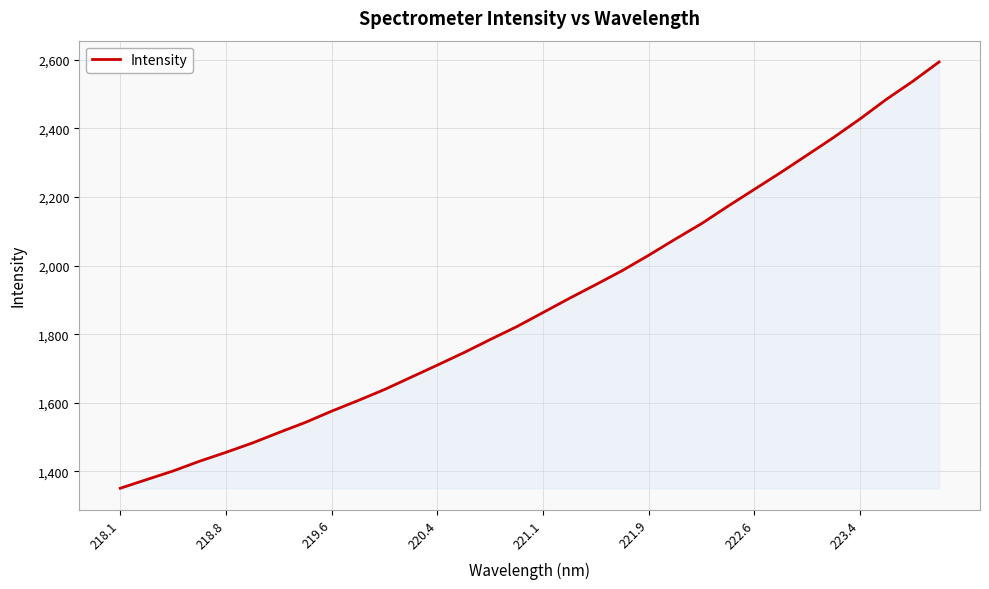

What is the difference between the maximum and minimum values?

1243.0